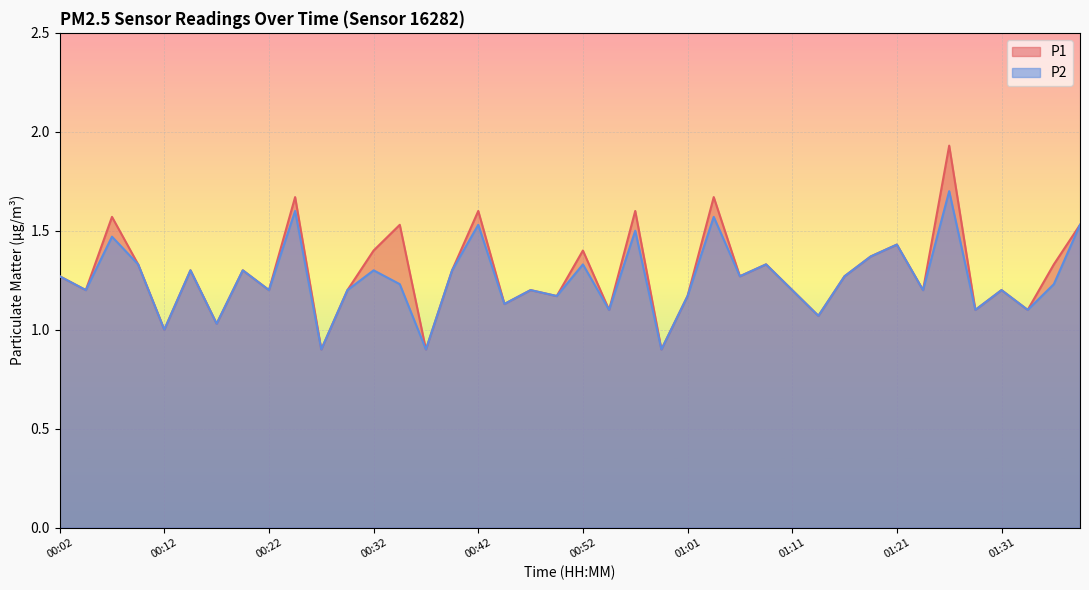

Is it true that P1 equals 1.2 at 00:47?

True